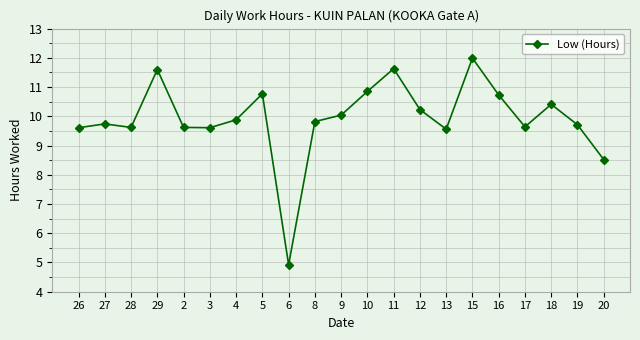

True or false: there are more than 1 points higher than both neighbors.

True